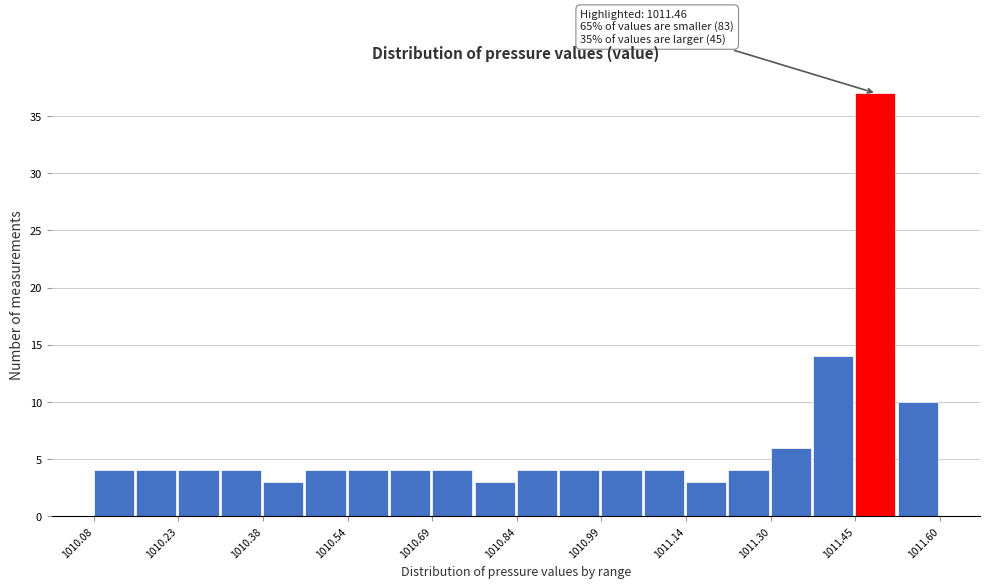

Read against the x-axis, roughly where is the centre of the tallest bar?

1011.48